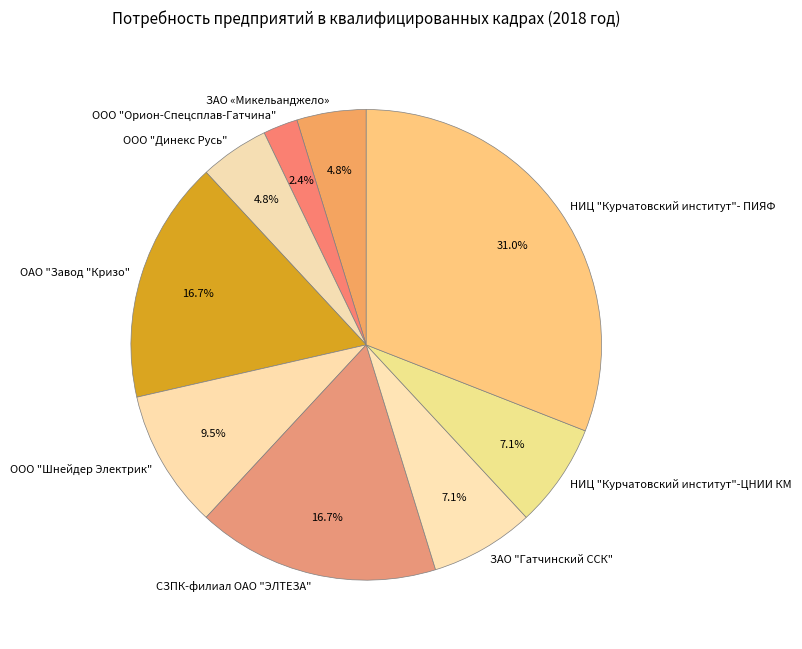

What percentage is NOT represented by ОАО "Завод "Кризо"?

83.3%